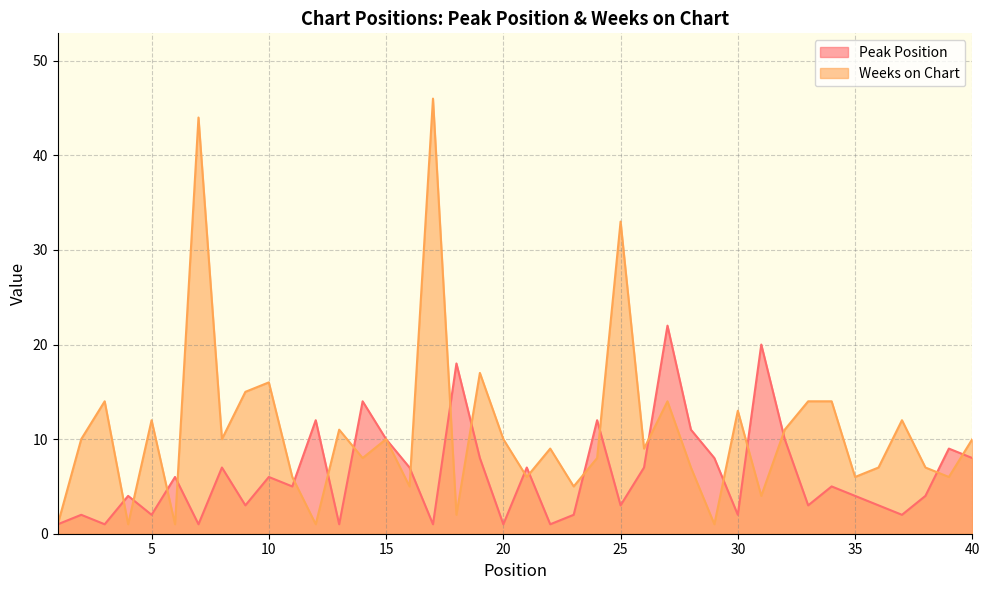

Which series has the largest range (max minus min)?

Weeks on Chart